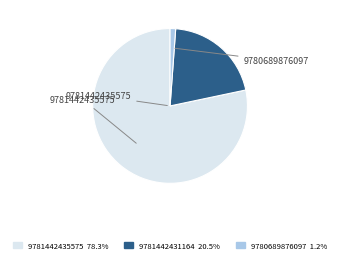

What is the largest slice in the pie chart?

9781442435575